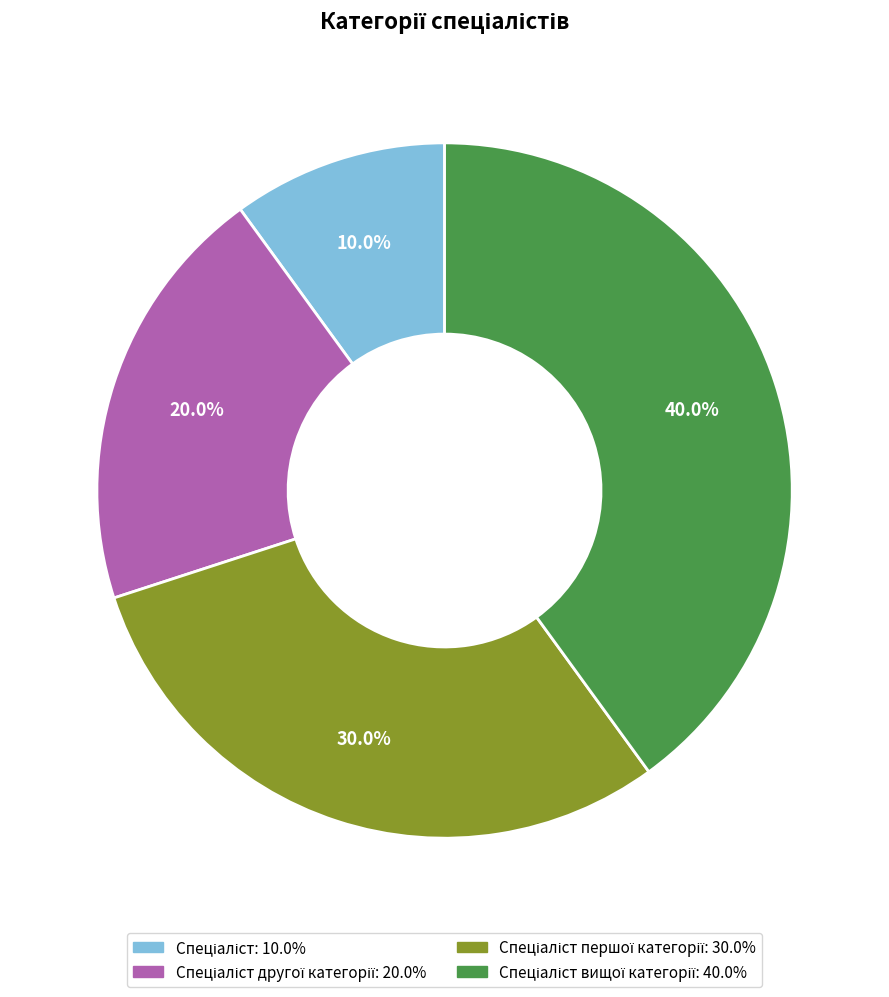

Is there any slice that represents more than half of the pie?

No